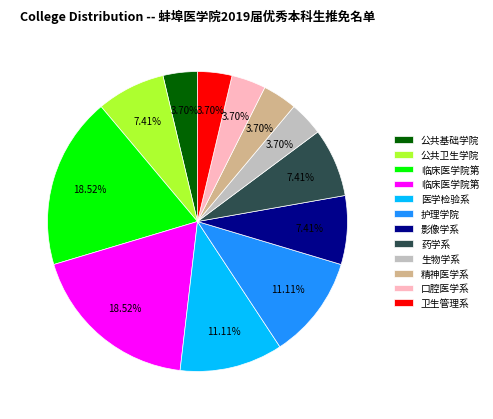

Is there any slice that represents more than half of the pie?

No